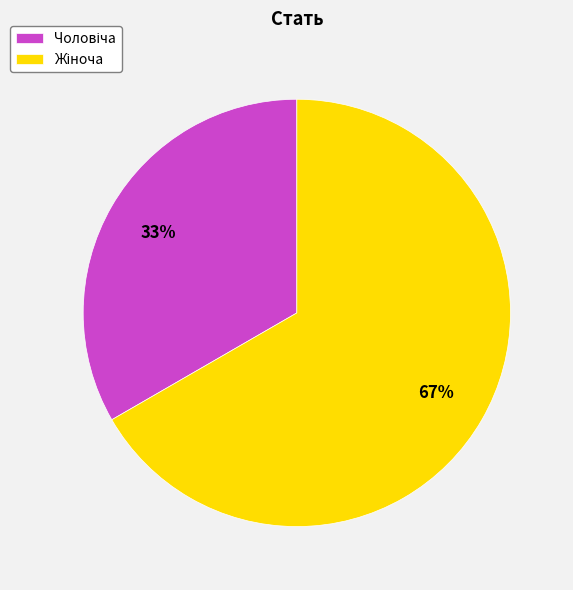

To the nearest percent, what is the average slice percentage?

50%